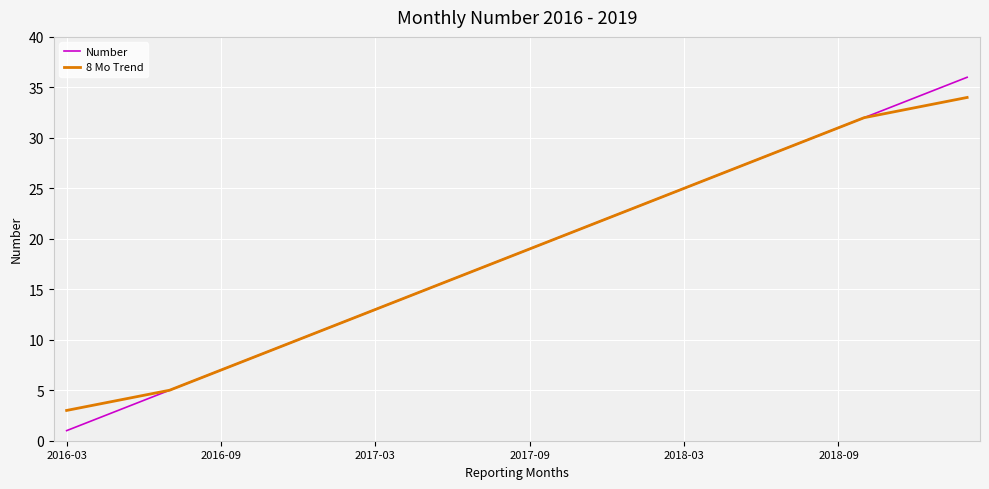

Which series has the largest range (max minus min)?

Number